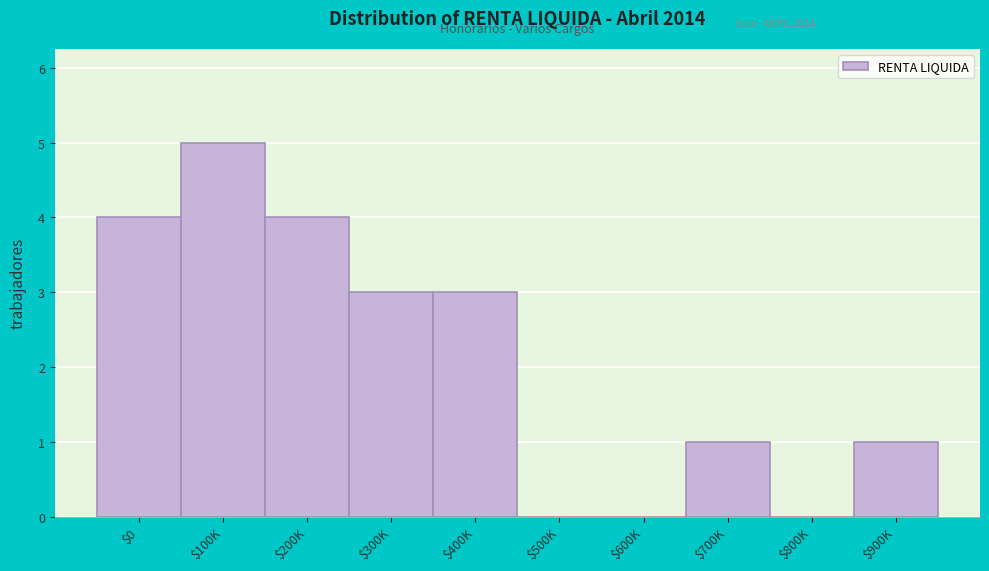

The chart shows a value of 3 at $300K. True or false?

True